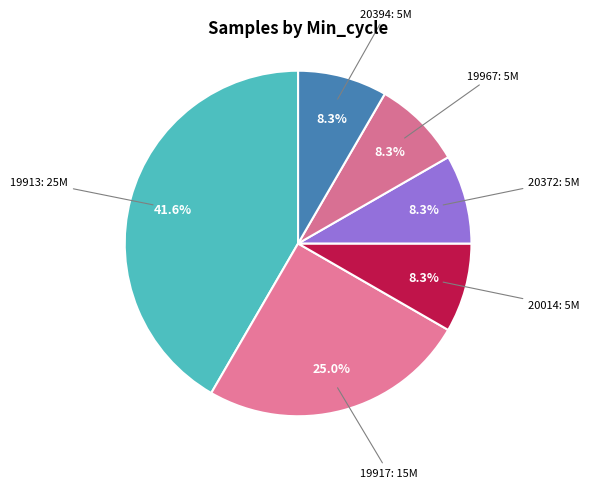

How many segments does this pie chart have?

6